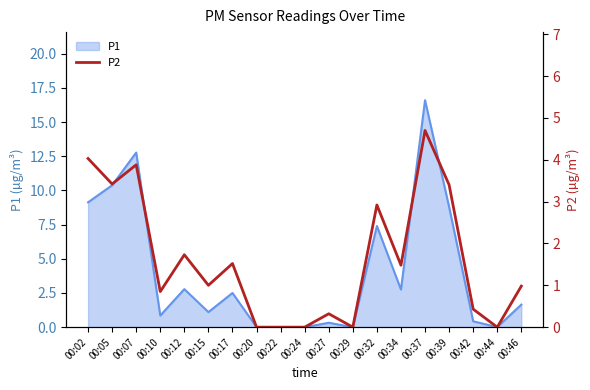

True or false: P1 has a value of 1.6 at 00:34.

False